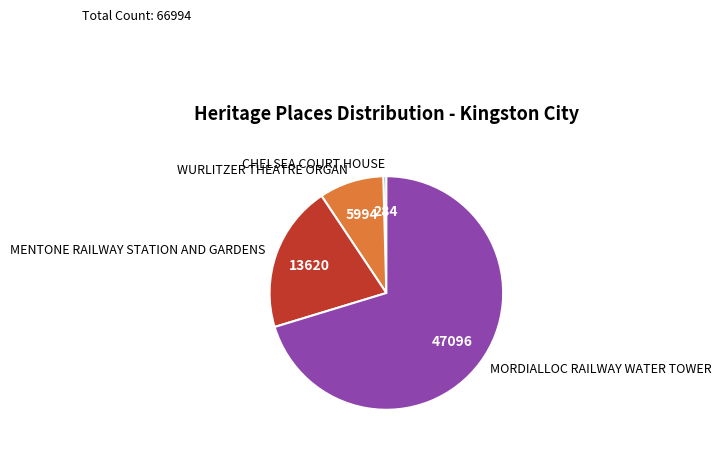

Count the number of slices in the pie.

4